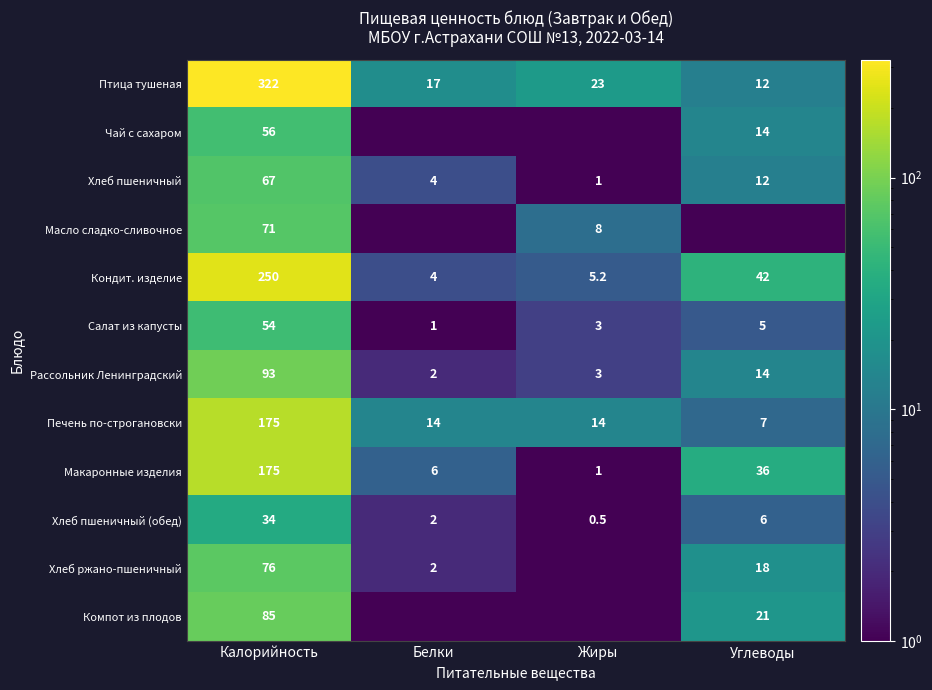

At which label does Птица тушеная reach its peak?

Калорийность